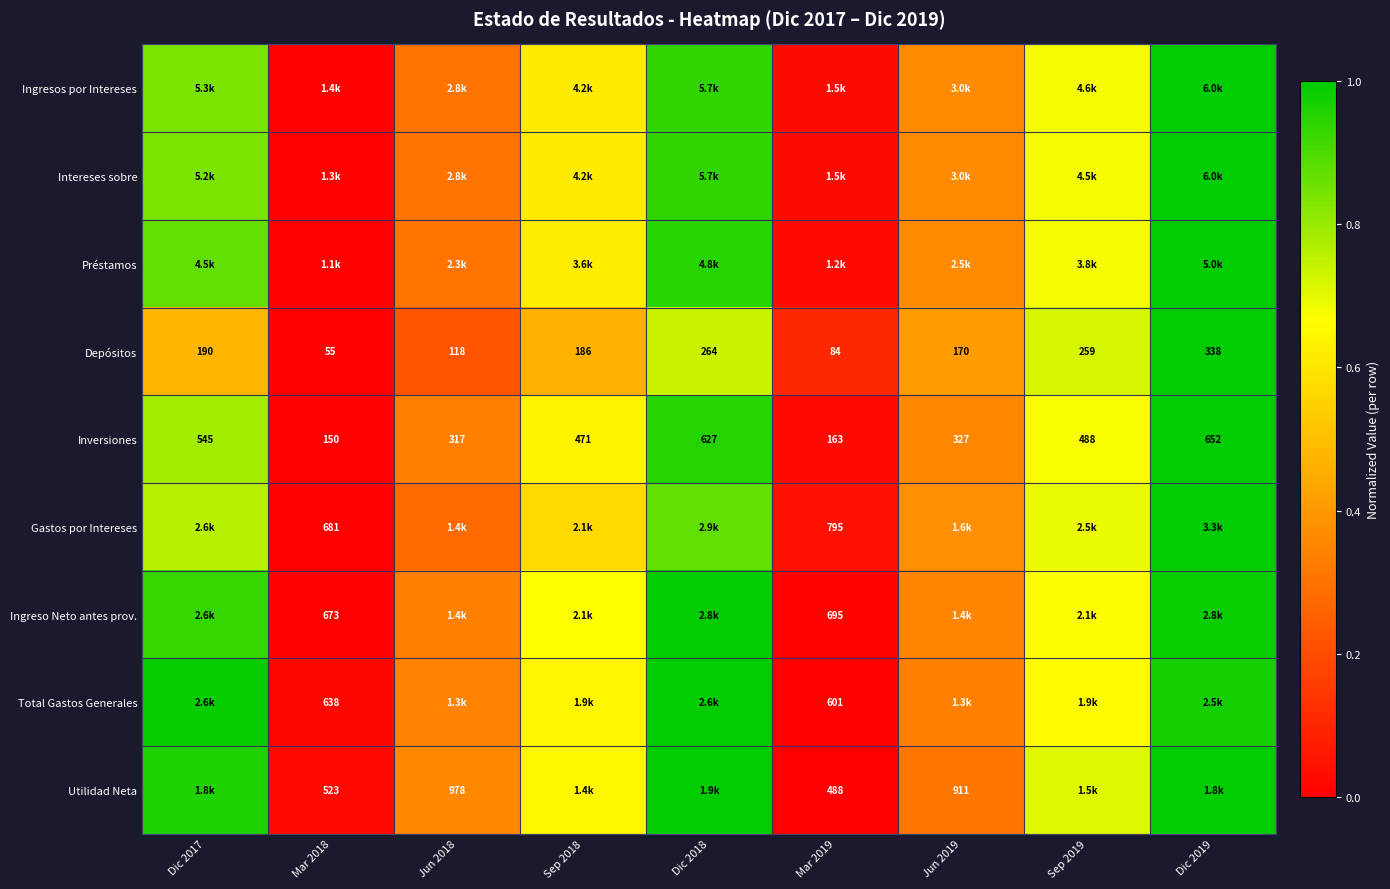

At how many categories does at least one series exceed 0?

9